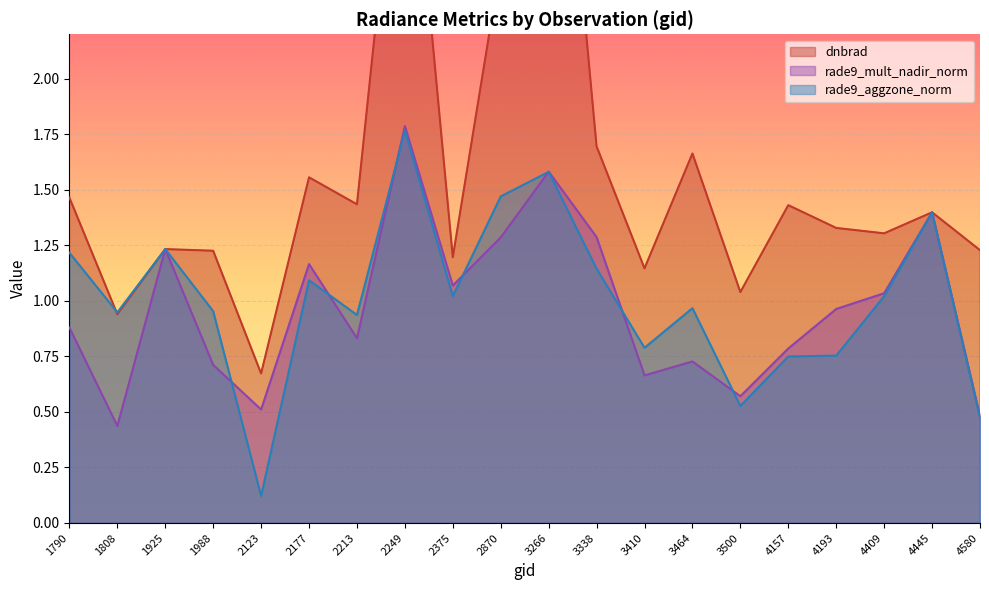

How many series are shown in this chart?

3